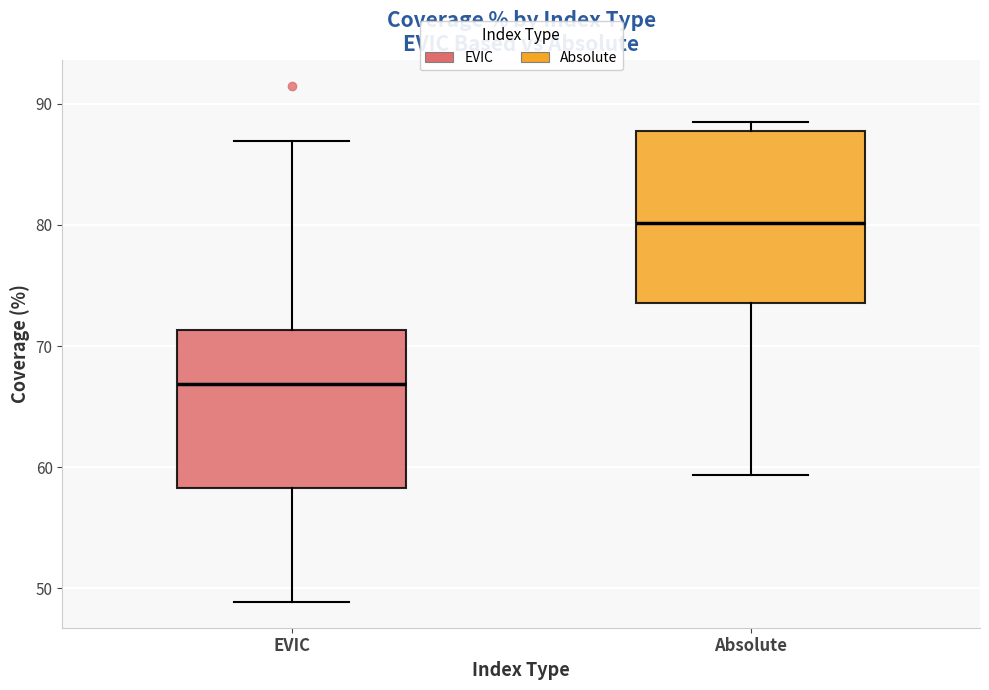

Reading left to right, transcribe this box plot: for each box, give where its median line is, the range the box spans, and where its two whiskers end, as read against the y-axis. The values are not printed on the chart, so give them approximately, as read against the axis.

EVIC: median 67, box 58 to 71, whiskers 49 to 87
Absolute: median 80, box 74 to 88, whiskers 59 to 88 (just above the box's upper edge)